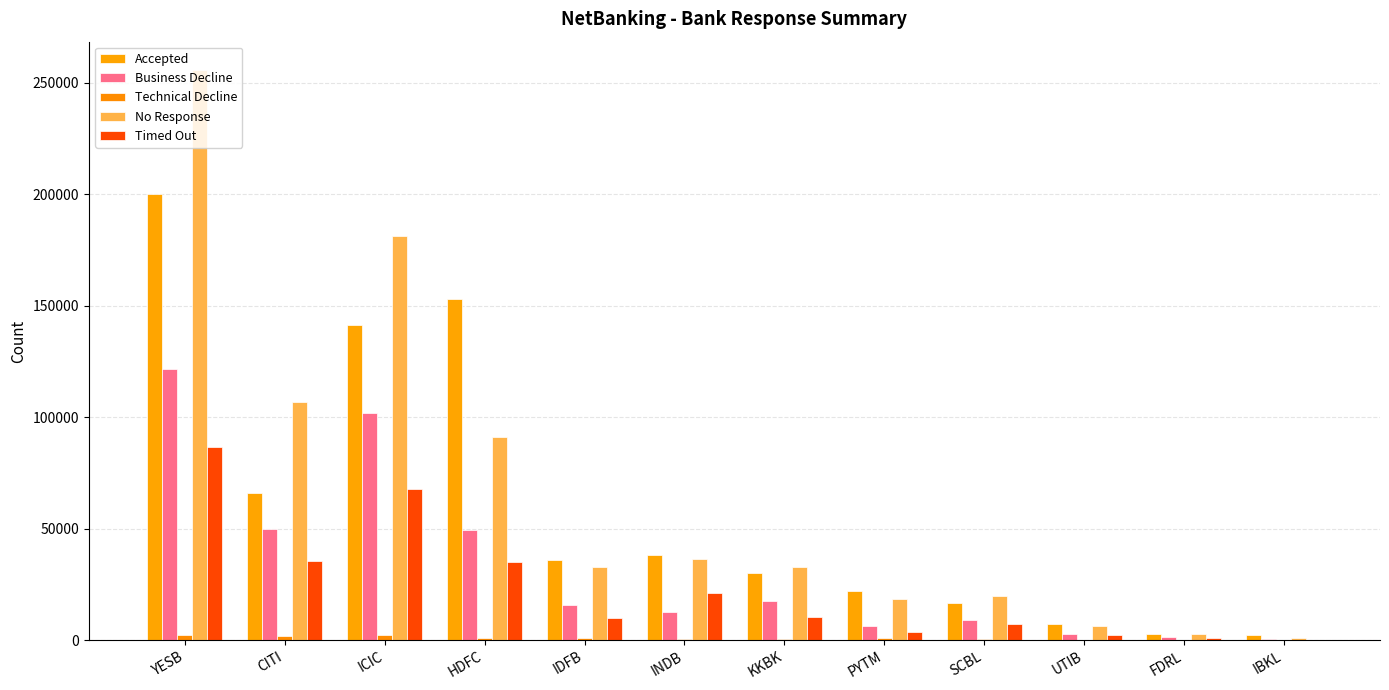

What is the difference between the second highest and minimum values in the Accepted series?

150865